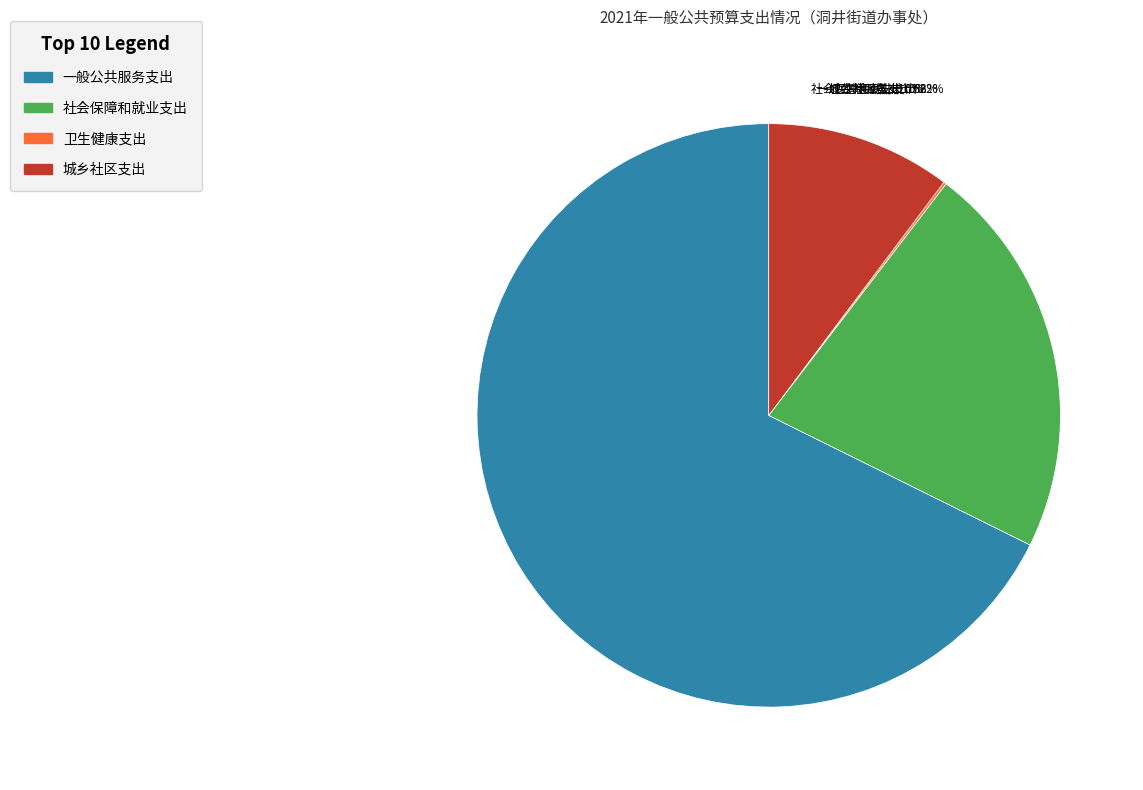

To the nearest percent, what is the average slice percentage?

25%